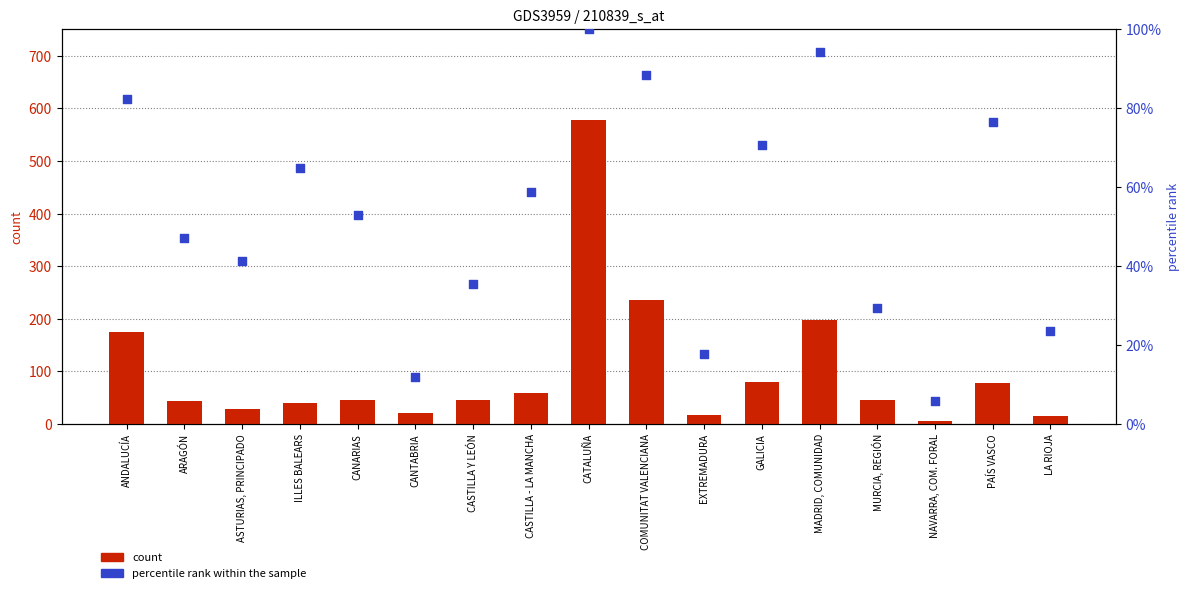

At how many categories does at least one series exceed 370?

1